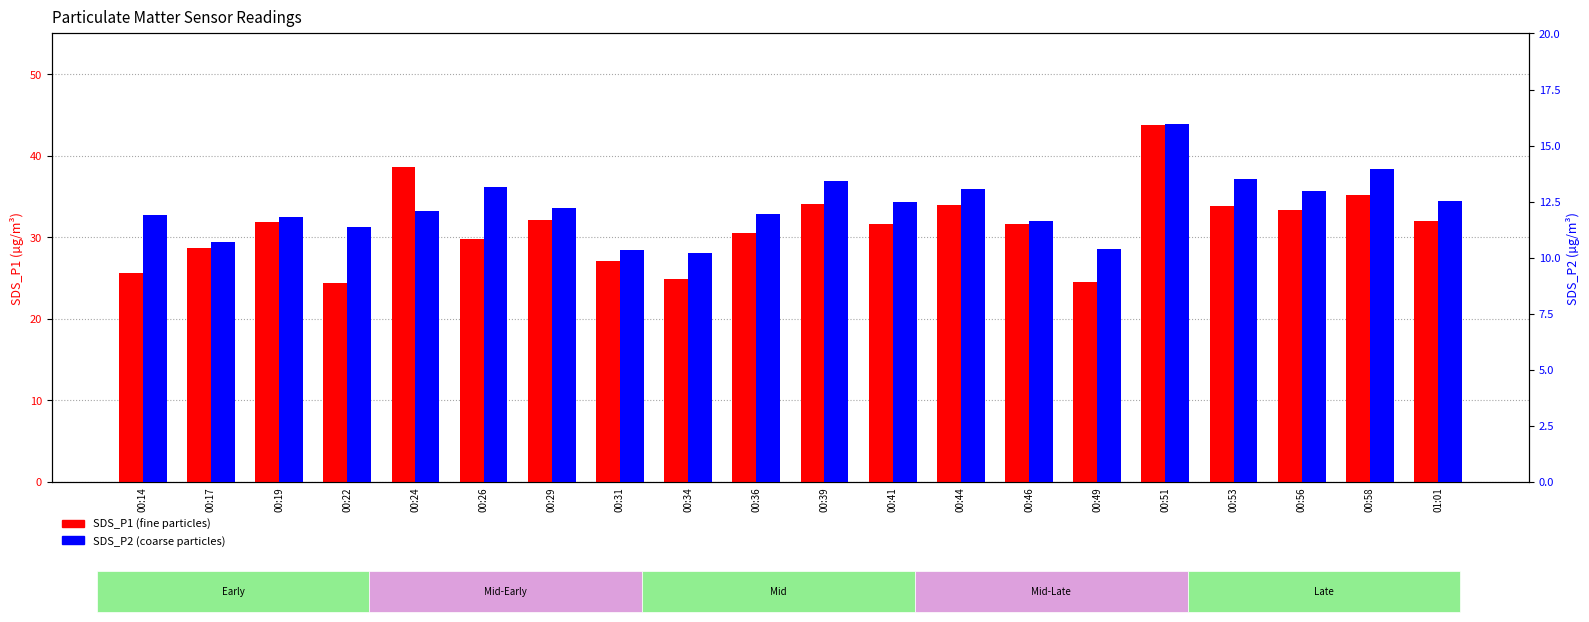

Rank the categories by SDS_P2 value from lowest to highest.

00:34, 00:31, 00:49, 00:17, 00:22, 00:46, 00:19, 00:14, 00:36, 00:24, 00:29, 00:41, 01:01, 00:56, 00:44, 00:26, 00:39, 00:53, 00:58, 00:51